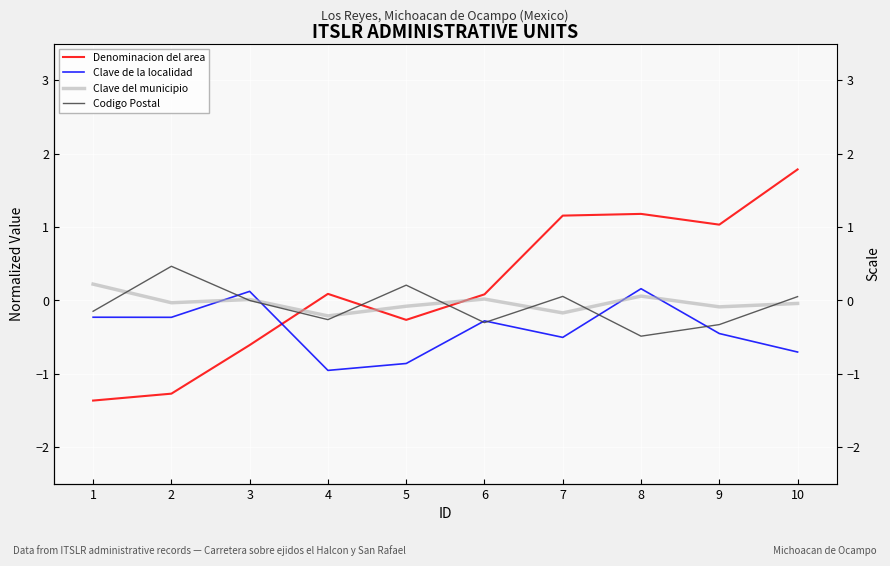

The Codigo Postal series shows 0.8 at 2. True or false?

False